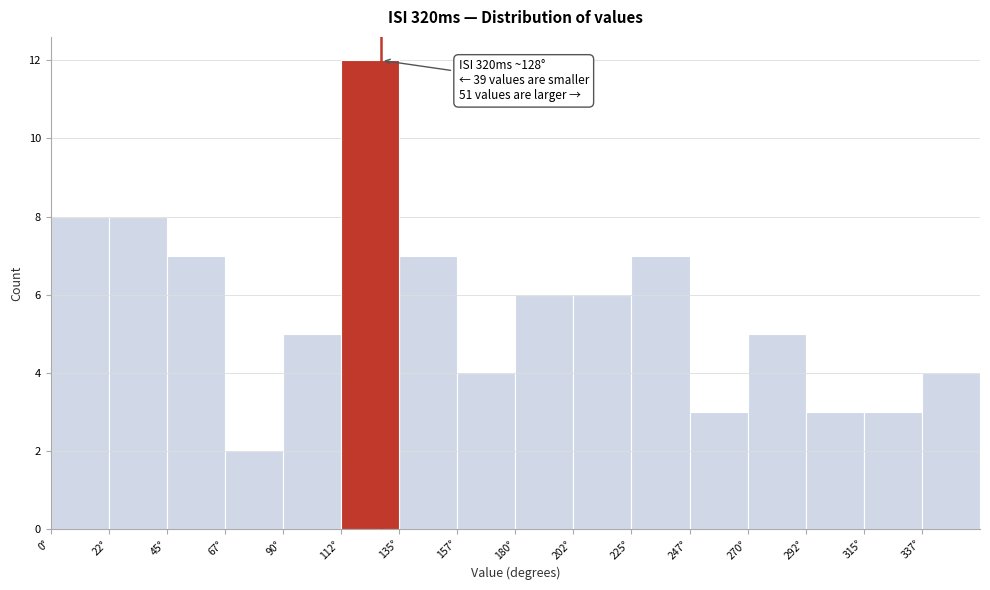

Over which range of the x-axis is the bar tallest?

112.5 to 135.0